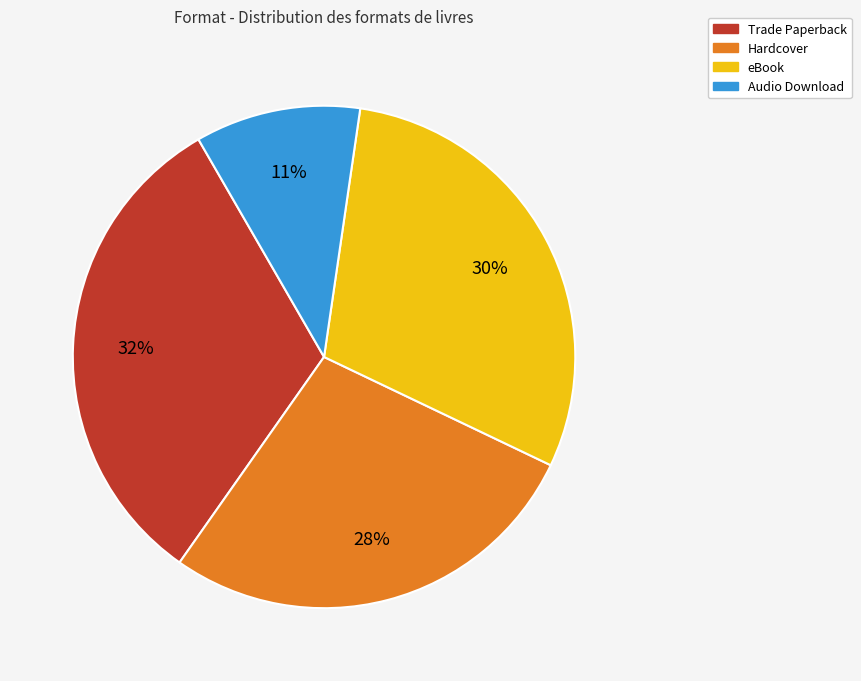

To the nearest percent, what portion does eBook represent?

30%